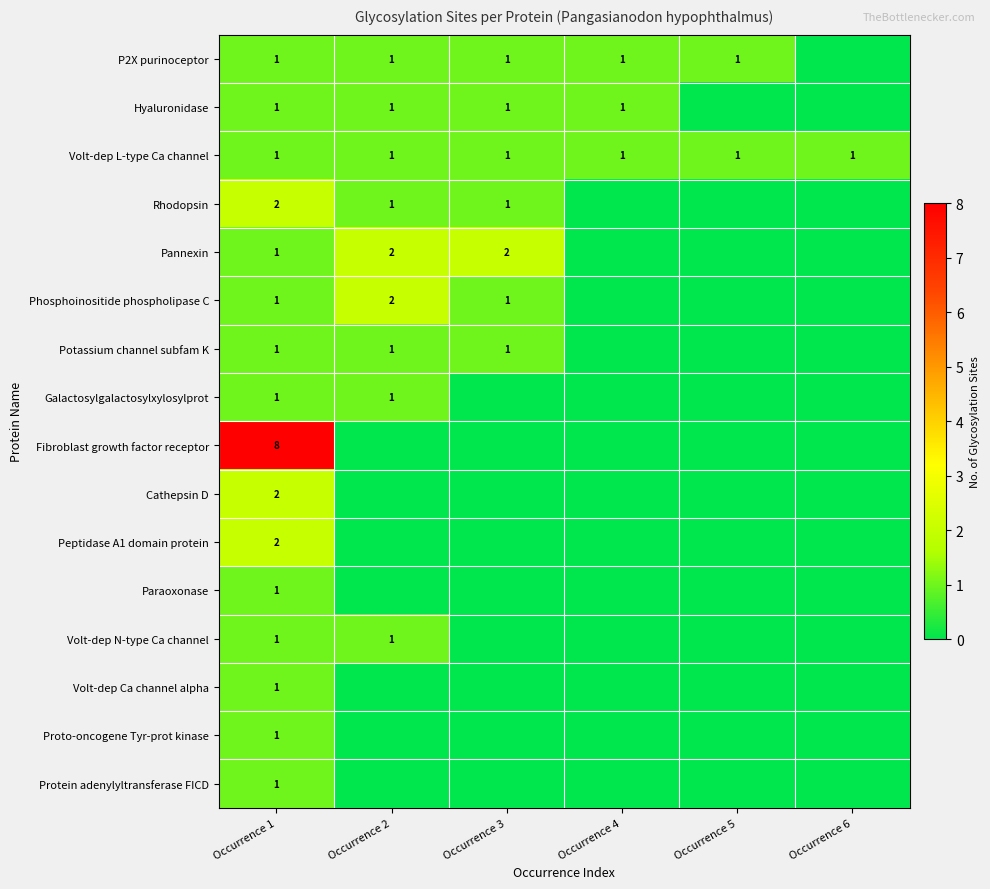

What is the difference between the highest and lowest values at Occurrence 2?

2